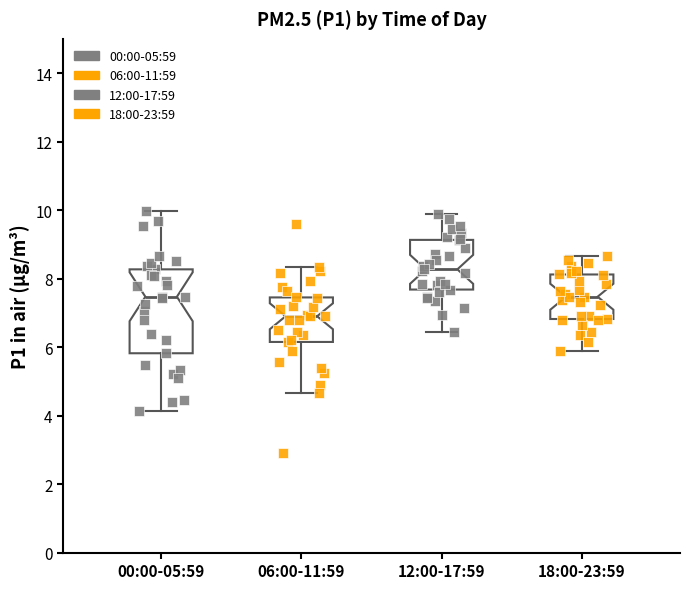

Reading left to right, transcribe this box plot: for each box, give where its median line is, the range the box spans, and where its two whiskers end, as read against the y-axis. The values are not printed on the chart, so give them approximately, as read against the axis.

00:00-05:59: median 7.4, box 5.8 to 8.2, whiskers 4.2 to 10.0
06:00-11:59: median 7.0, box 6.2 to 7.4, whiskers 4.6 to 8.4
12:00-17:59: median 8.2, box 7.6 to 9.2, whiskers 6.4 to 9.8
18:00-23:59: median 7.4, box 6.8 to 8.2, whiskers 6.0 to 8.6